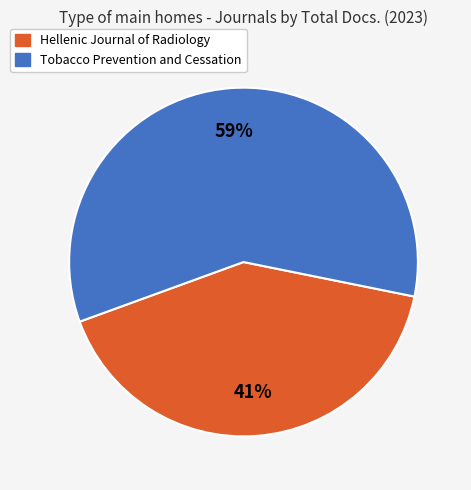

To the nearest percent, what portion does Tobacco Prevention and Cessation represent?

59%